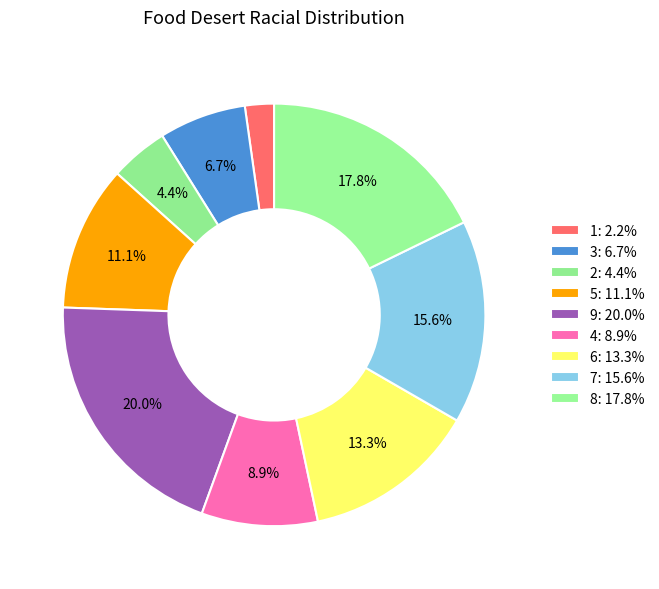

What is the smallest slice in the pie chart?

1